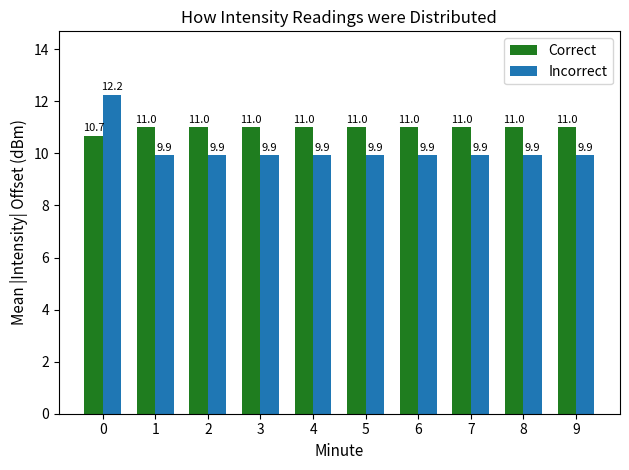

What is the value of the Incorrect bar at the 9th from the left?

9.9